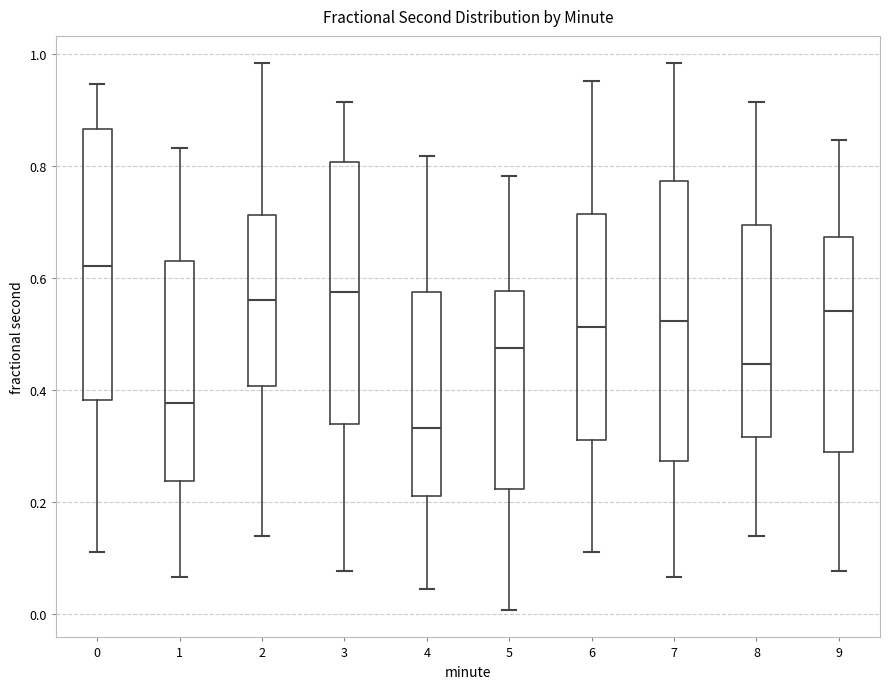

Where is the upper edge of the box at x = 3 on the y-axis? The values are not printed on the chart, so give them approximately, as read against the axis.

0.80